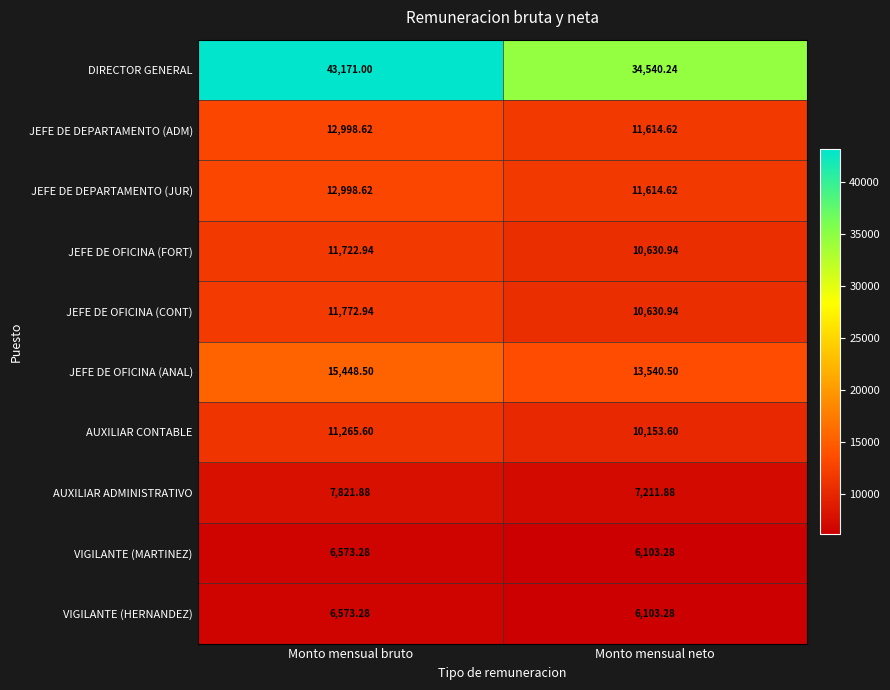

What is the minimum value shown in the chart?

6103.3